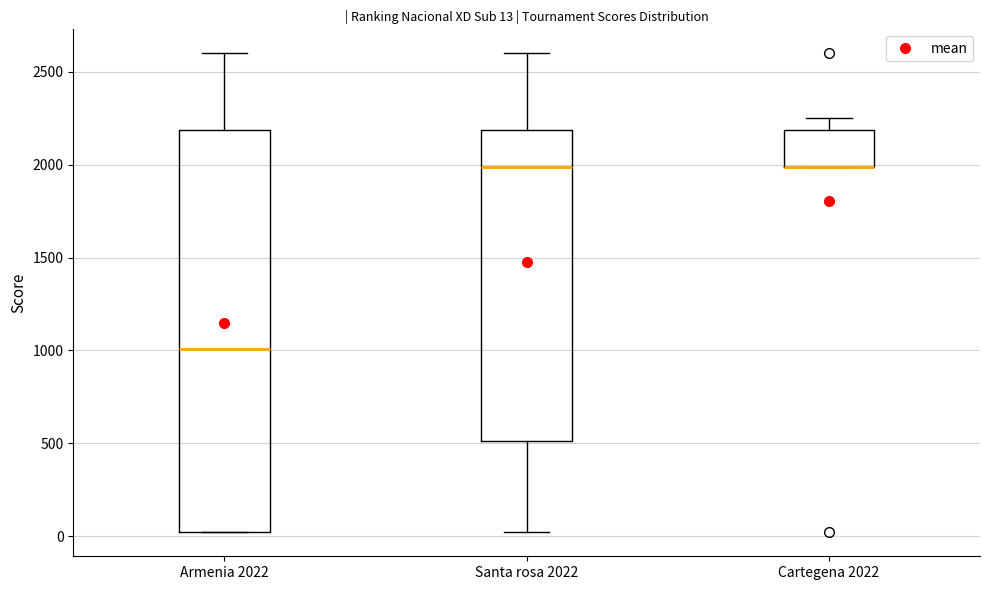

Which box is the tallest, from its lower edge to its upper edge?

Armenia 2022